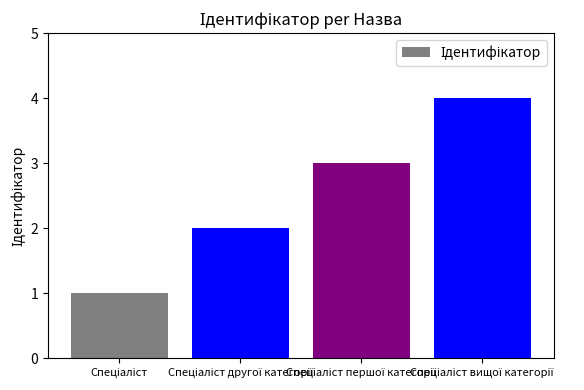

What is the greatest value displayed?

4